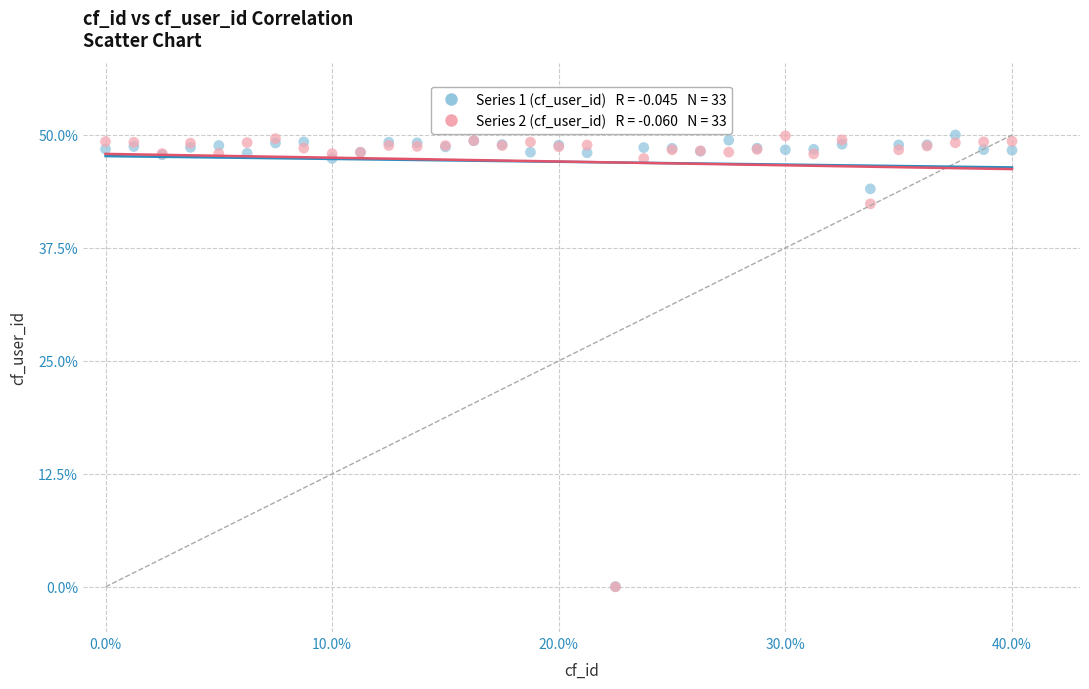

Across all series, what Y value is closest to 25?

42.4